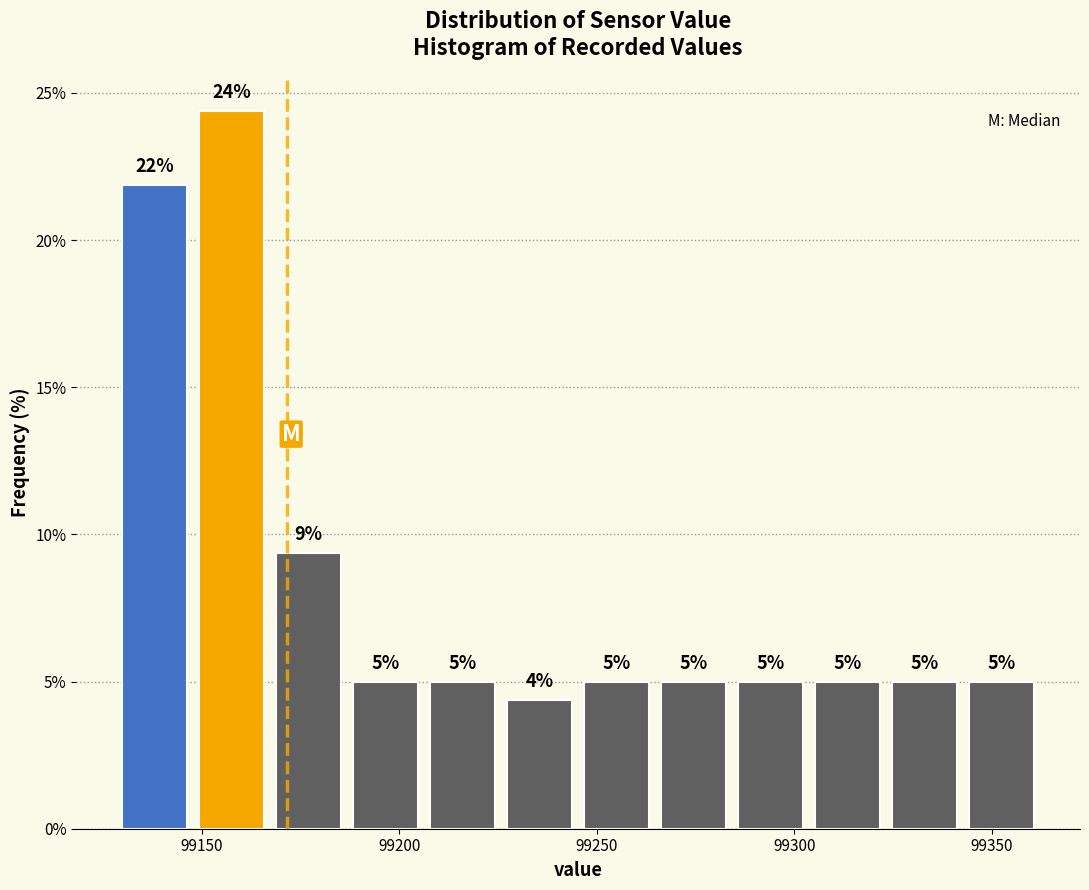

Around what value on the x-axis is the tallest bar? Give the approximate position of its centre, as read against the axis.

99160